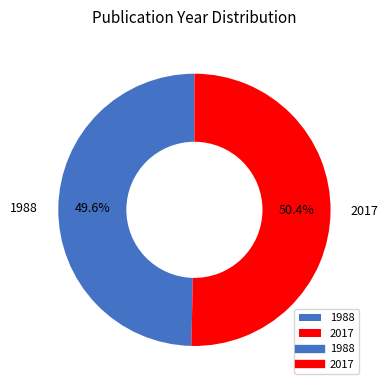

Is it true that 2017 is 50% of the pie?

True